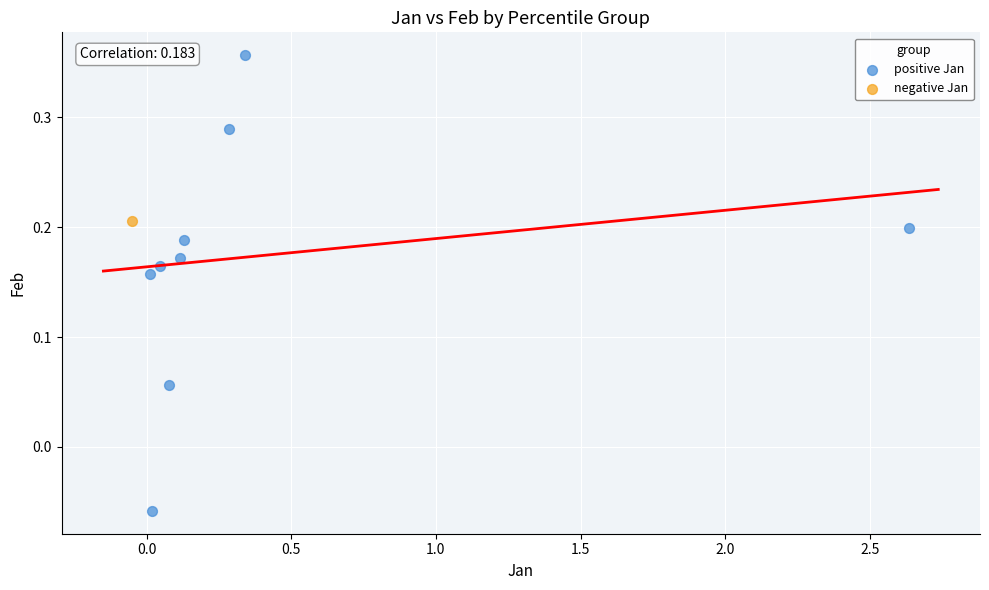

What are all the series names shown in the legend?

positive Jan, negative Jan